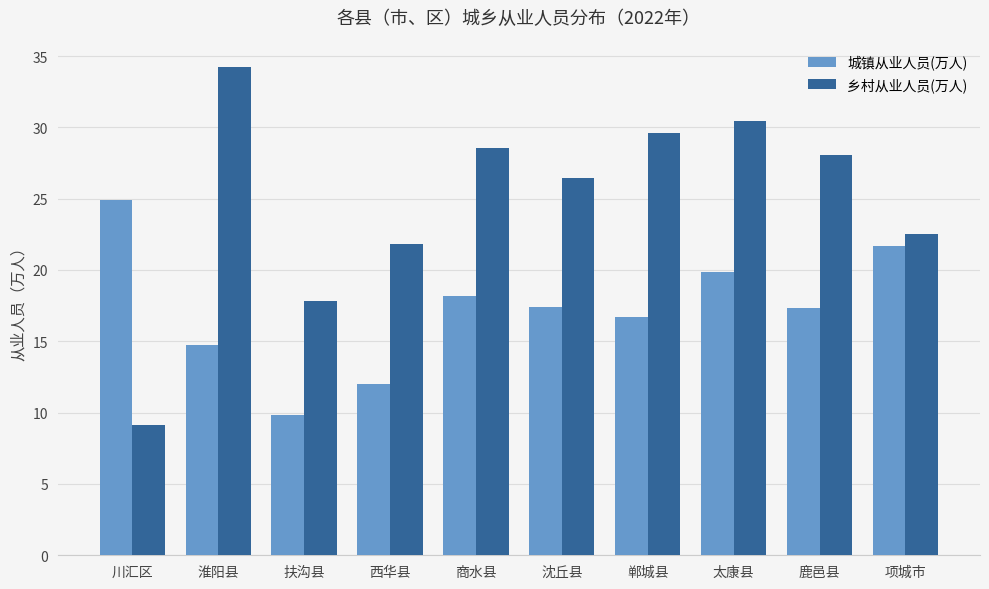

Are the bars grouped side by side (vs. stacked)?

Yes